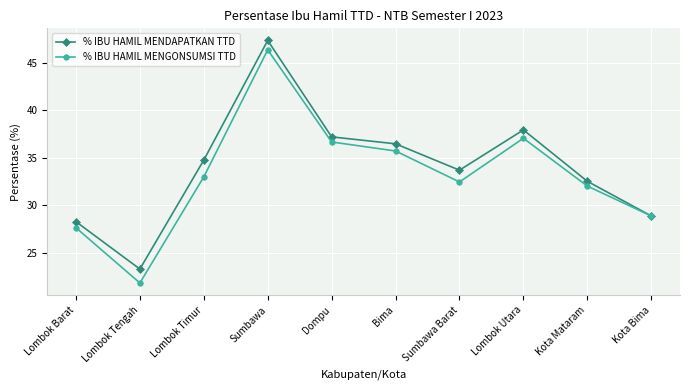

At which category does % IBU HAMIL MENGONSUMSI TTD reach its first local valley?

Lombok Tengah